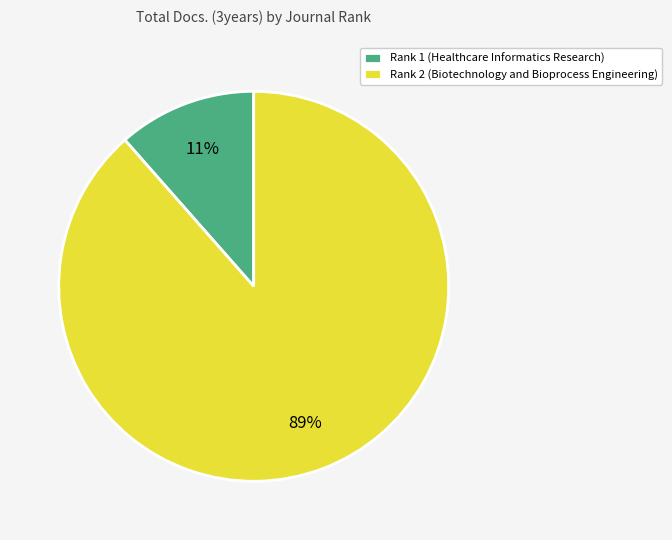

How many slices are in this pie chart?

2